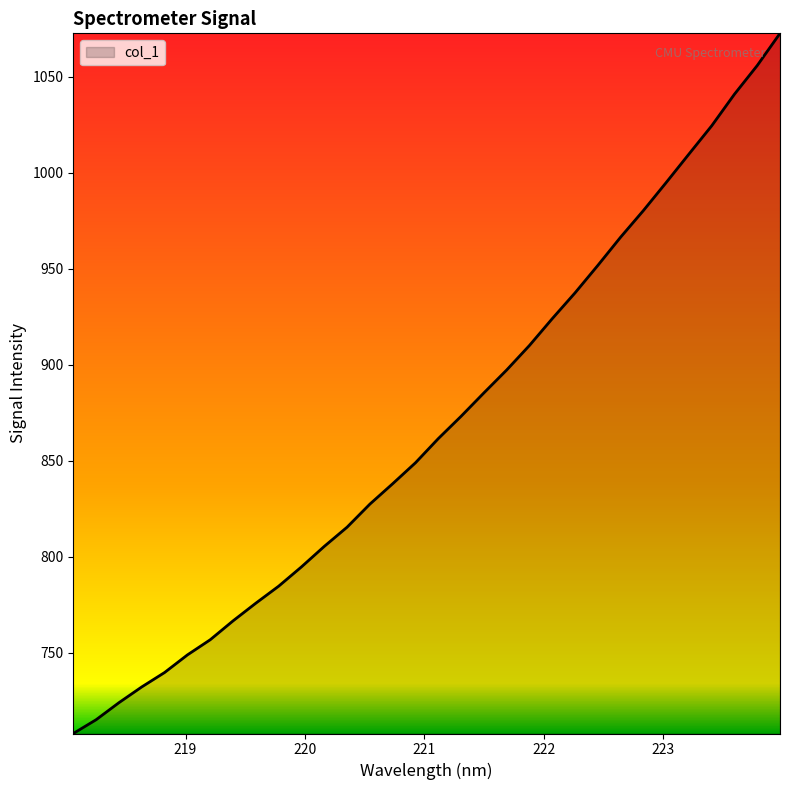

What is the minimum value shown in the chart?

708.0